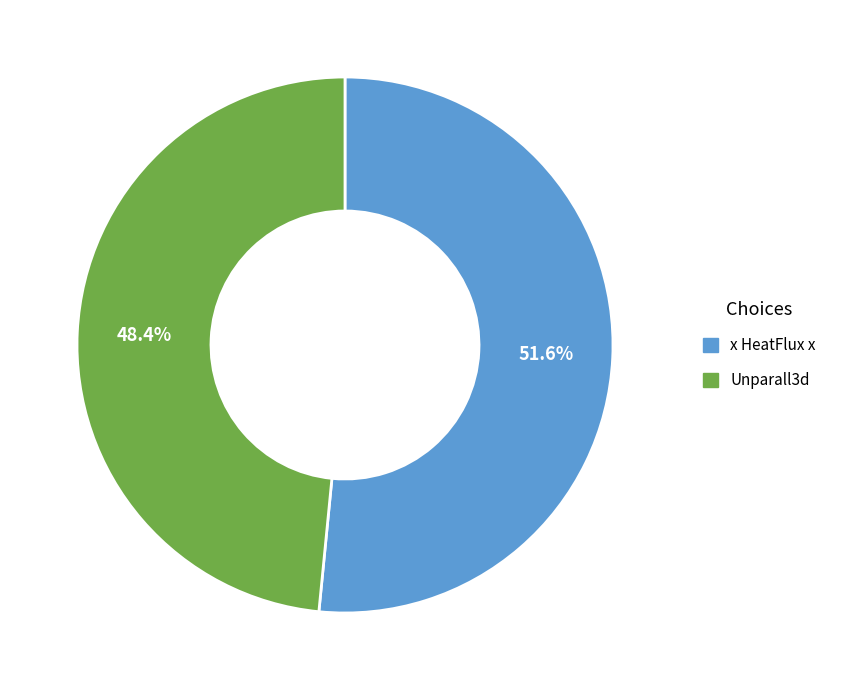

How many slices are in this pie chart?

2